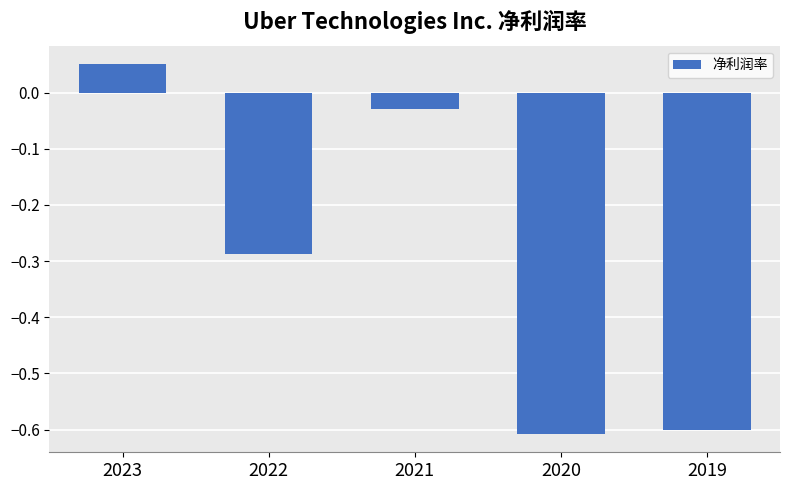

Which category has the lowest value across all series?

2020